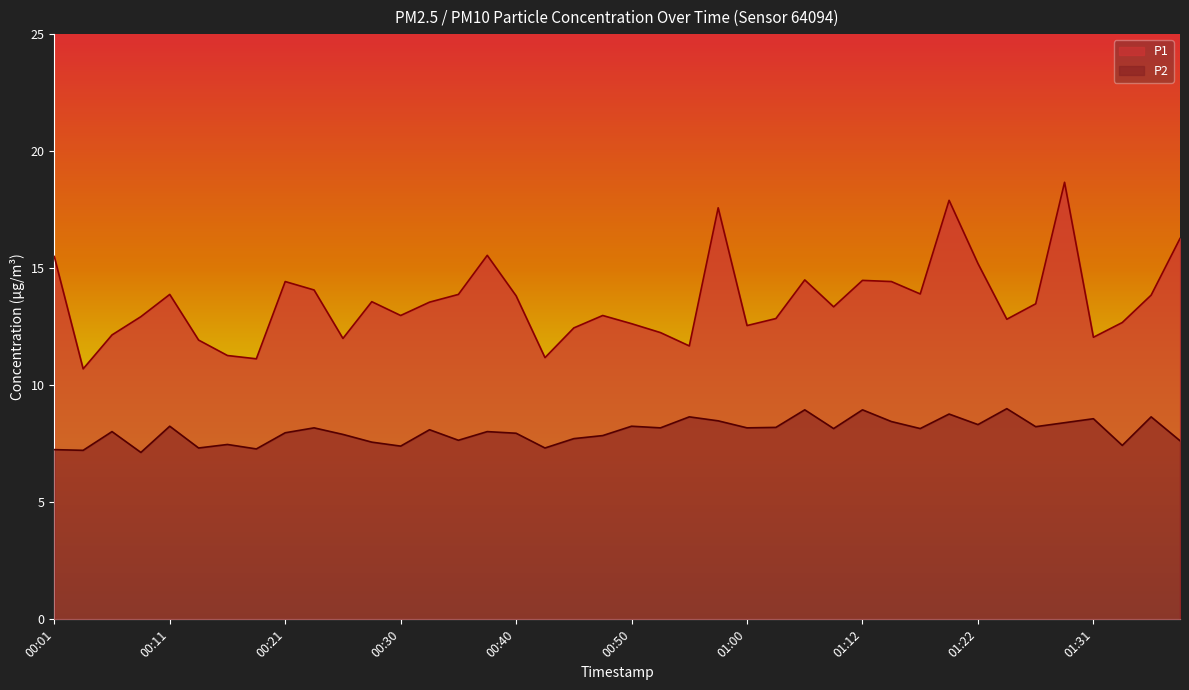

What are all the series names shown in the legend?

P1, P2